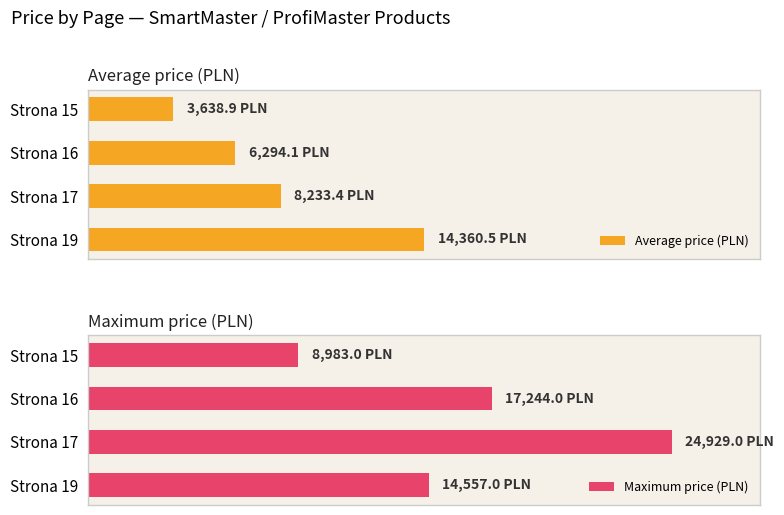

How many groups of bars are there?

4